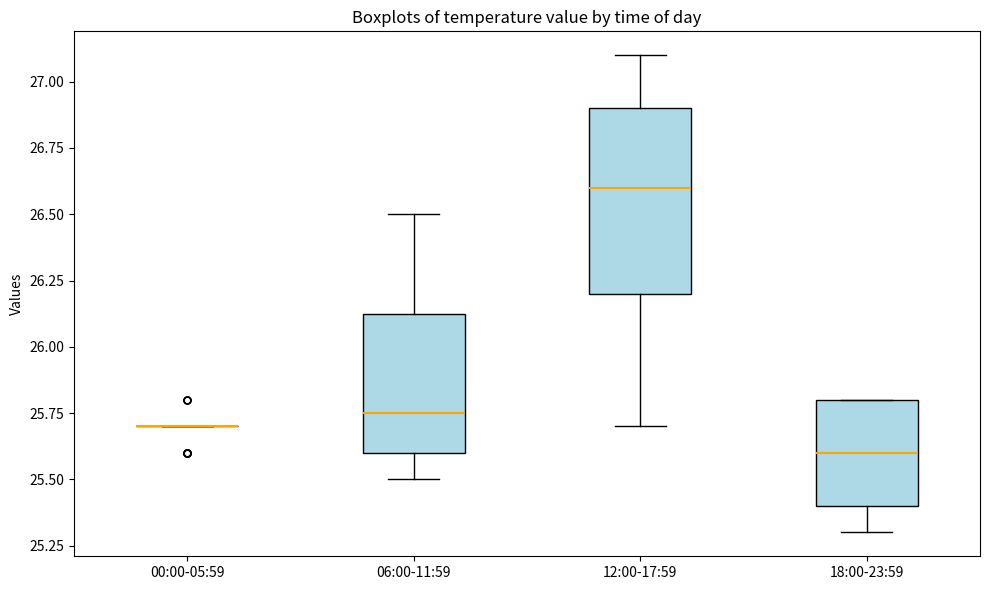

Reading left to right, read every box against the y-axis: the position of its median line, the range the box covers, and the ends of its whiskers. The values are not printed on the chart, so give them approximately, as read against the axis.

00:00-05:59: box collapsed to a line at 25.70, whiskers 25.70 to 25.70
06:00-11:59: median 25.75, box 25.60 to 26.15, whiskers 25.50 to 26.50
12:00-17:59: median 26.60, box 26.20 to 26.90, whiskers 25.70 to 27.10
18:00-23:59: median 25.60, box 25.40 to 25.80, whiskers 25.30 to 25.80